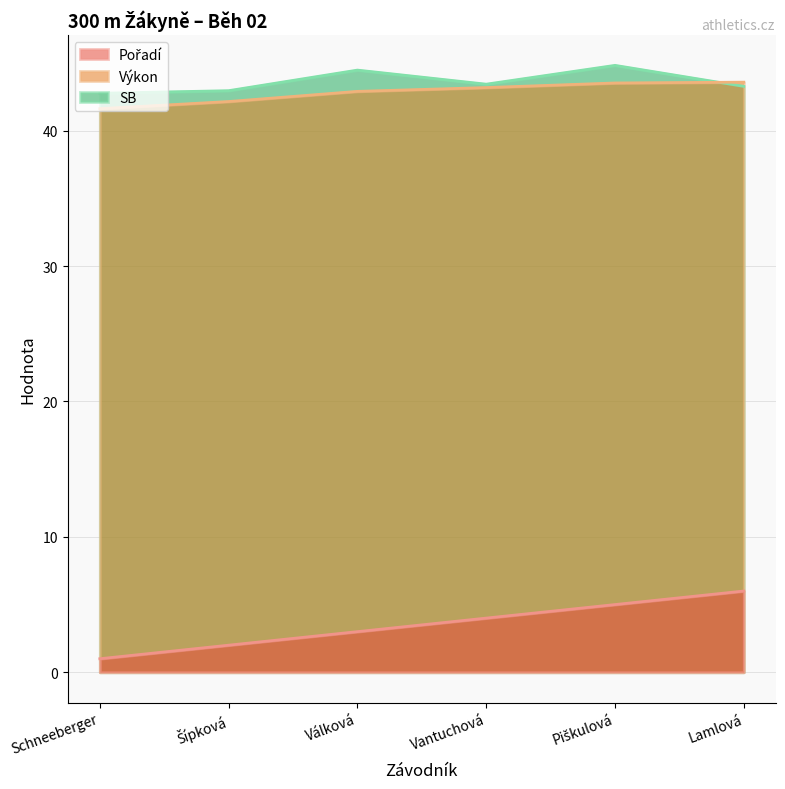

Does the chart display data point markers on the line(s)?

No